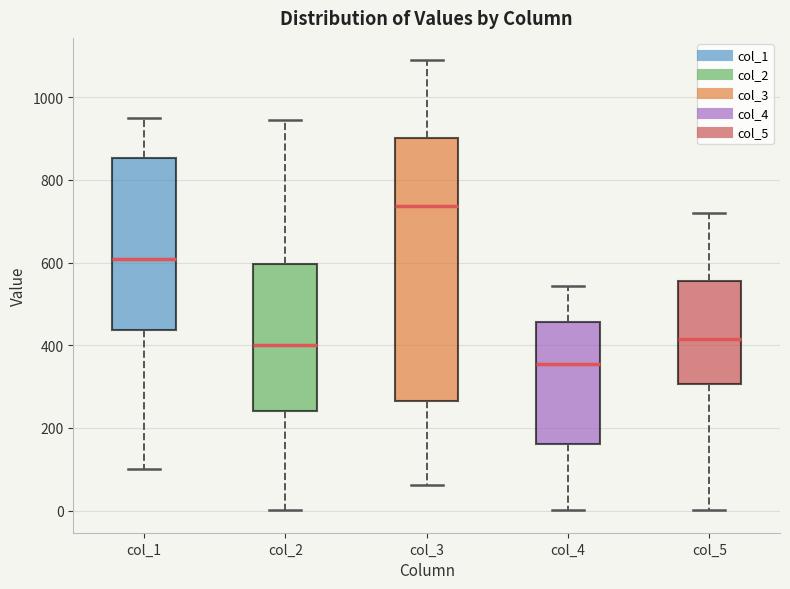

Comparing the boxes themselves (not the whiskers), which one is the tallest?

col_3